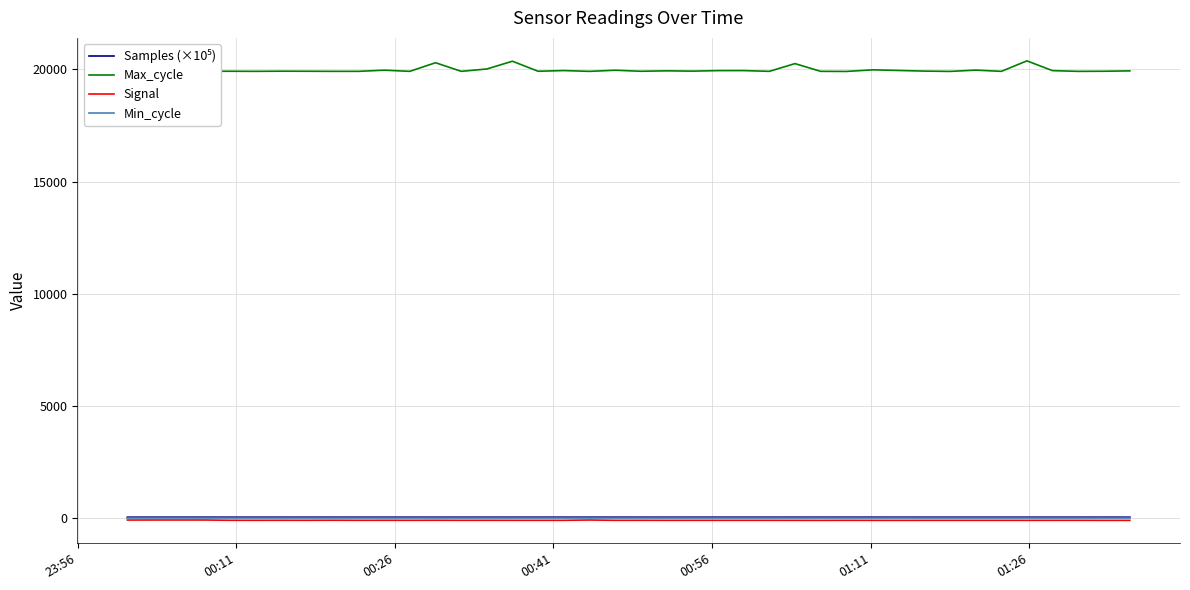

Which series has the widest spread of values?

Max_cycle